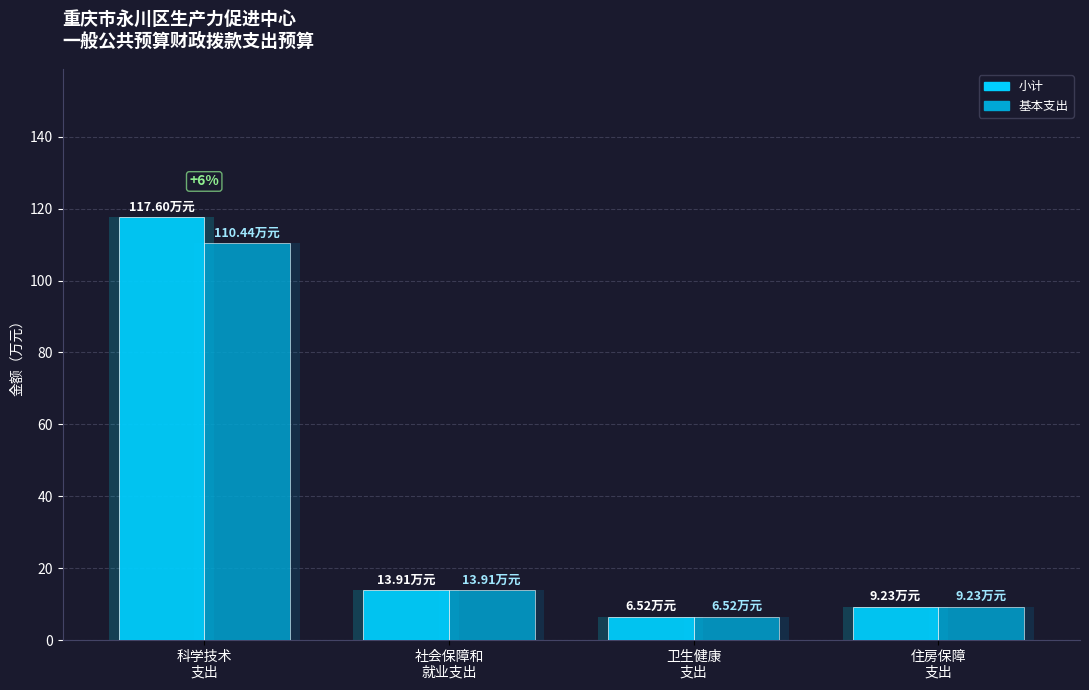

How many values in the 小计 series are below 13?

2